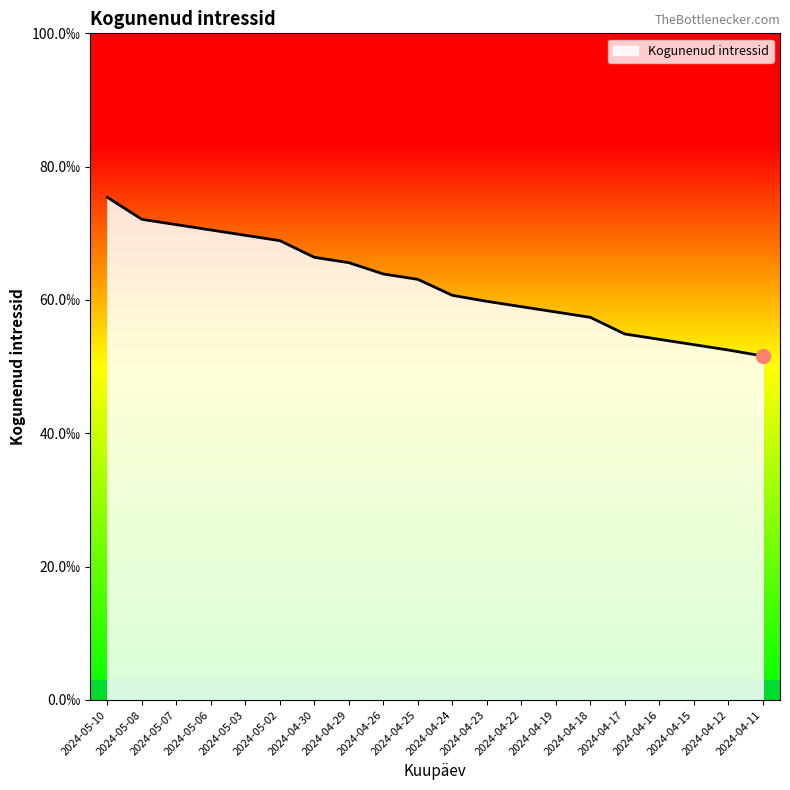

Does the chart have visible grid lines?

No